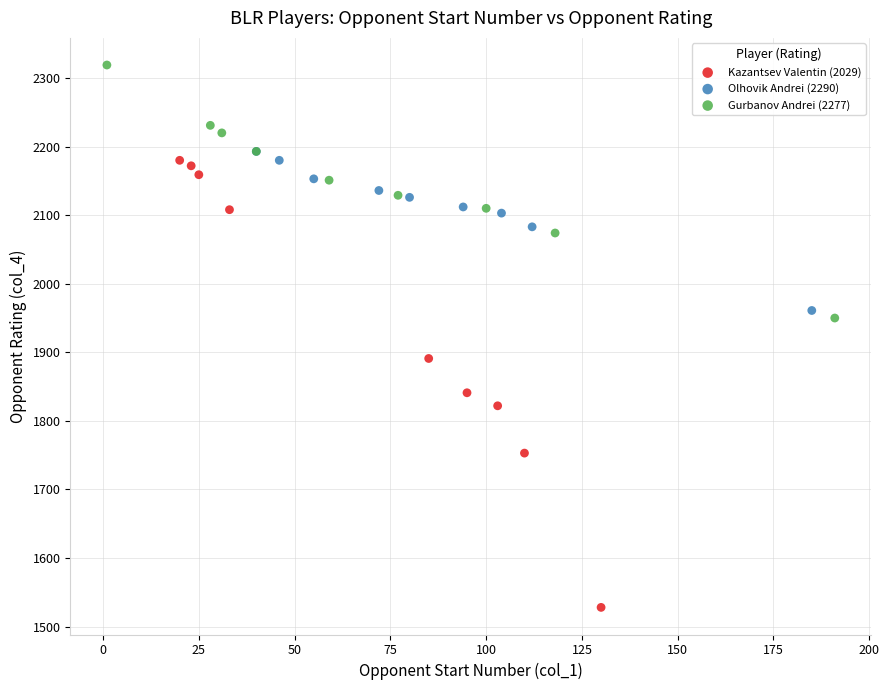

Which series contains the highest Y value?

Gurbanov Andrei (2277)